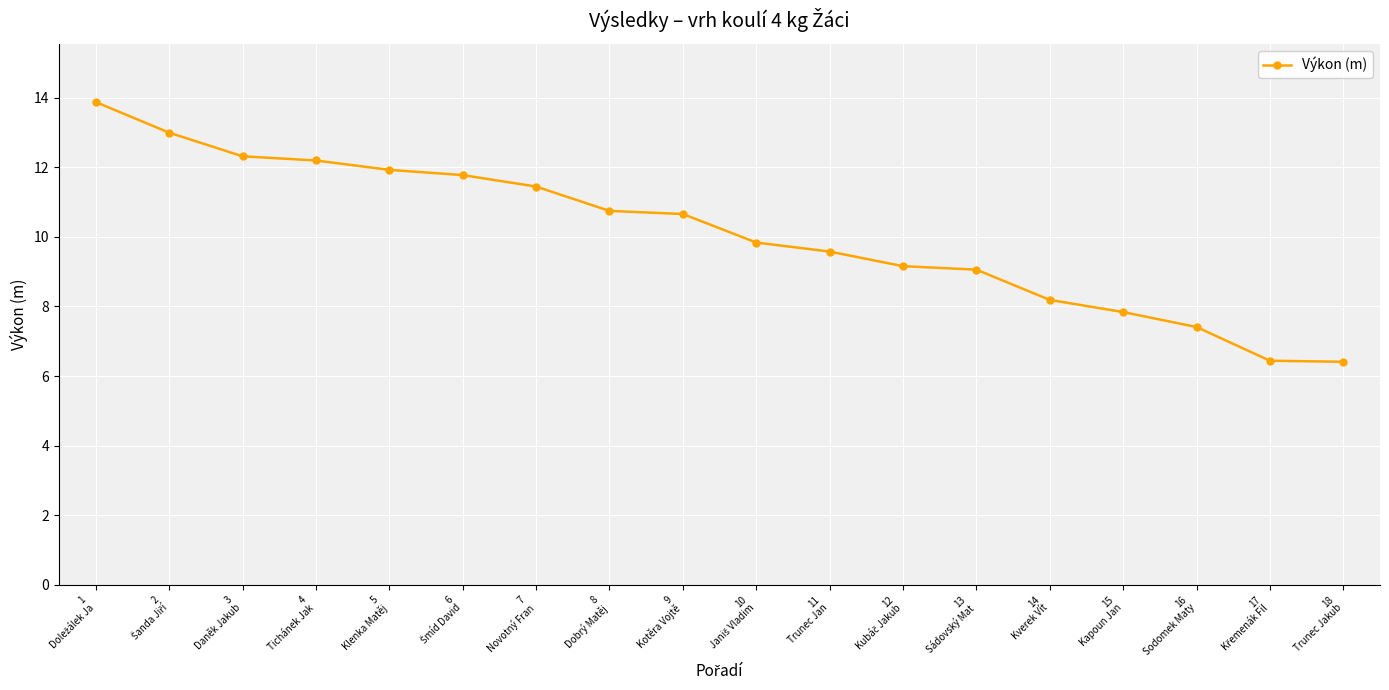

What is the sum of all values?

181.9